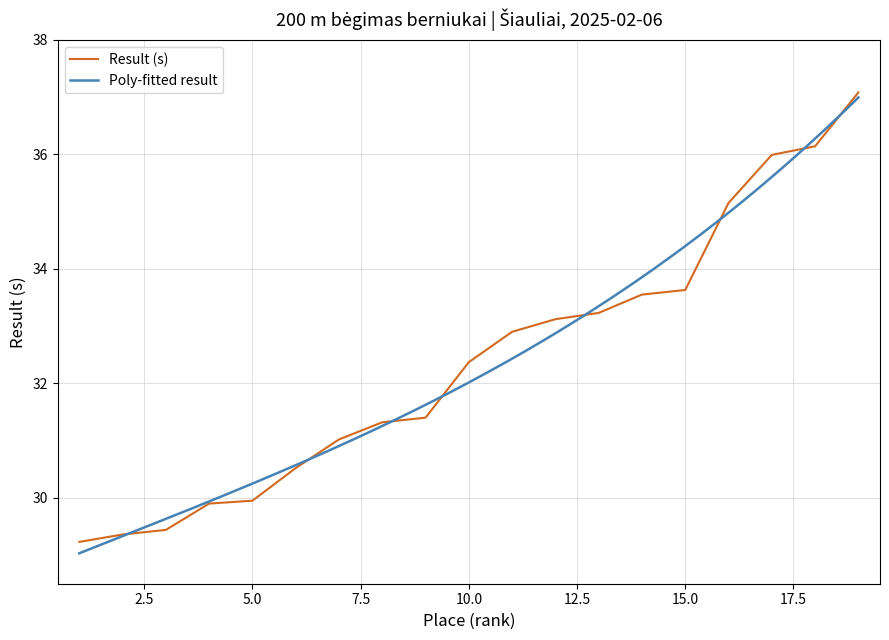

Does the chart have visible grid lines?

Yes